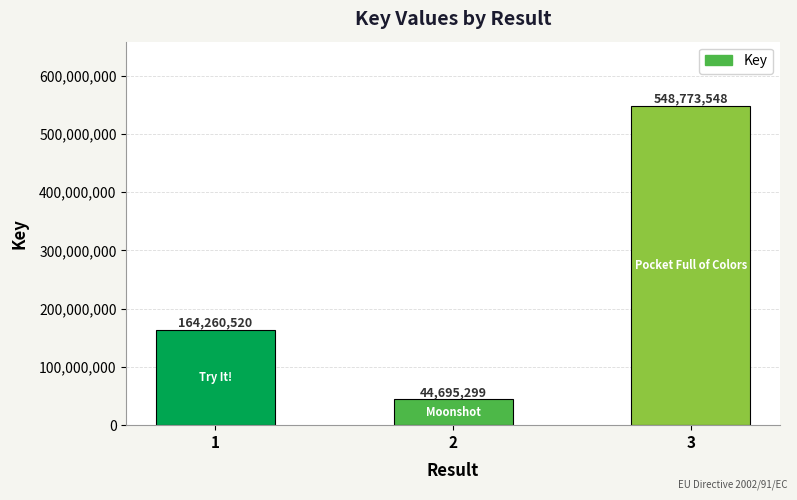

Reading right to left, extract all data points from this chart.

3=548773548	2=44695299	1=164260520